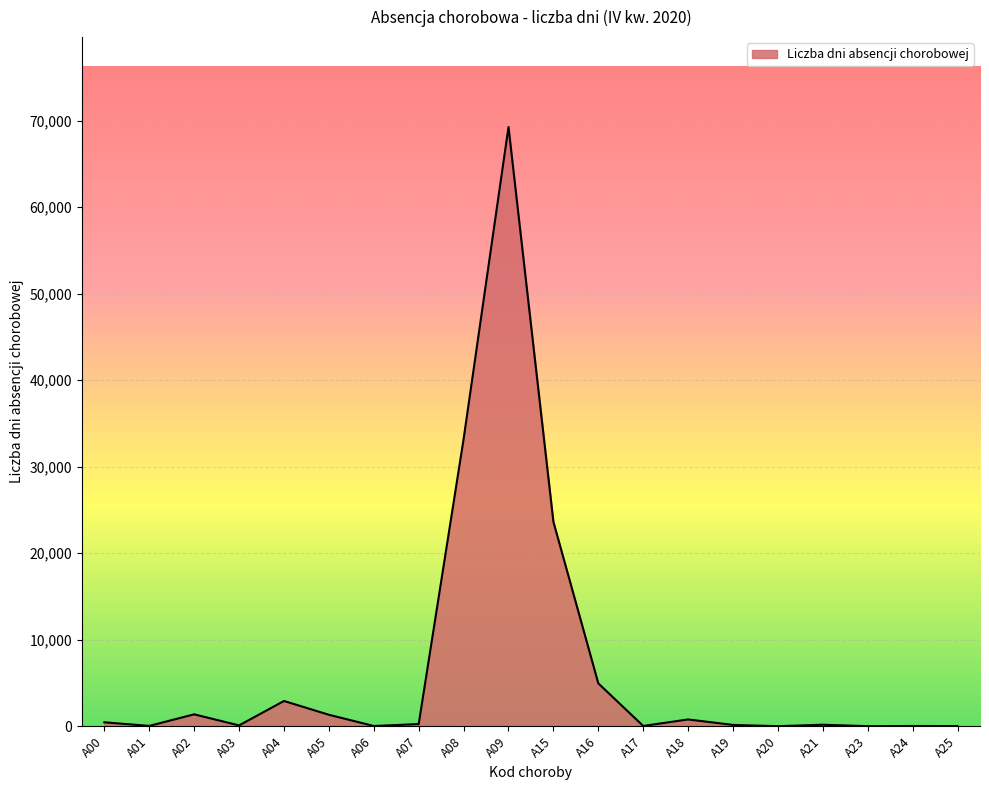

What is the maximum value shown in the chart?

69254